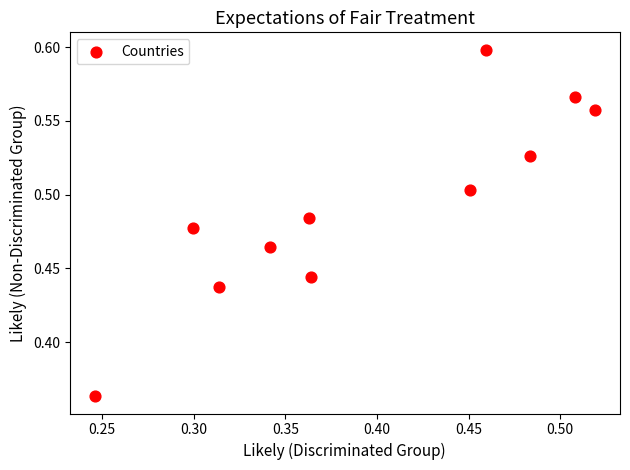

What is the range of X values (max minus min)?

0.3